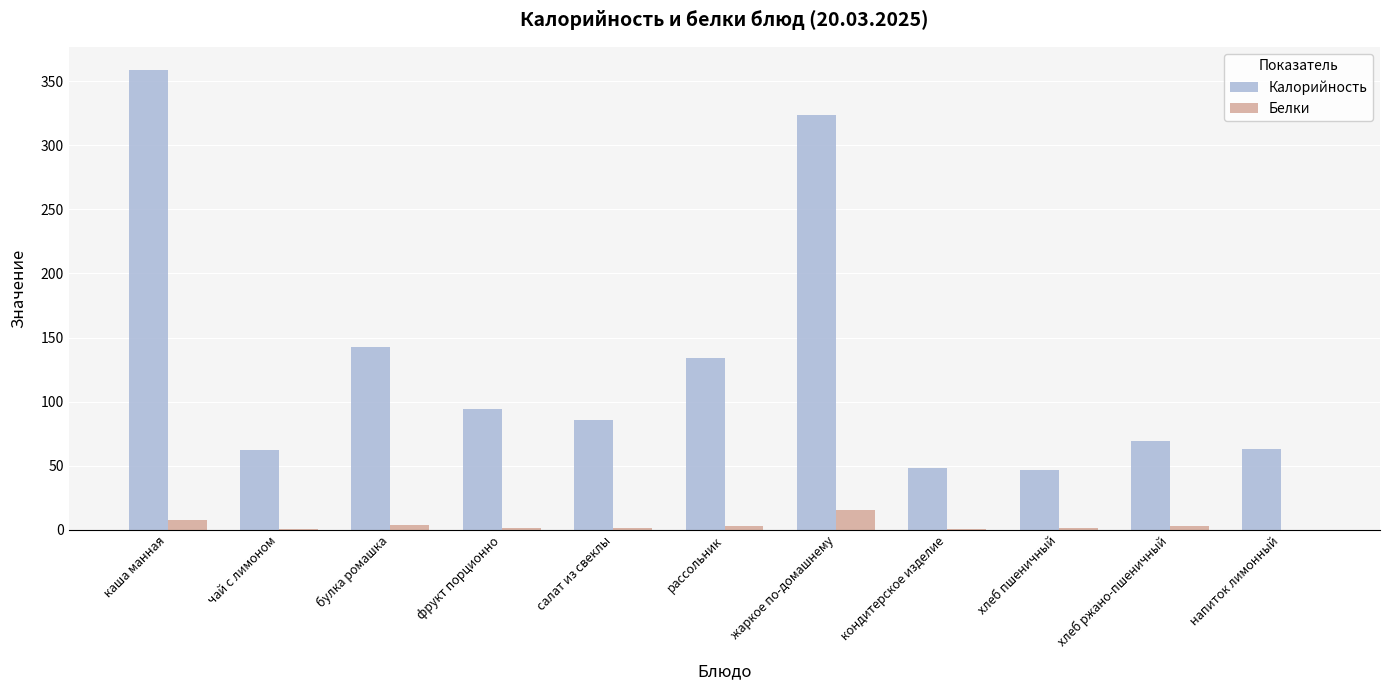

How many data points does each series have?

11